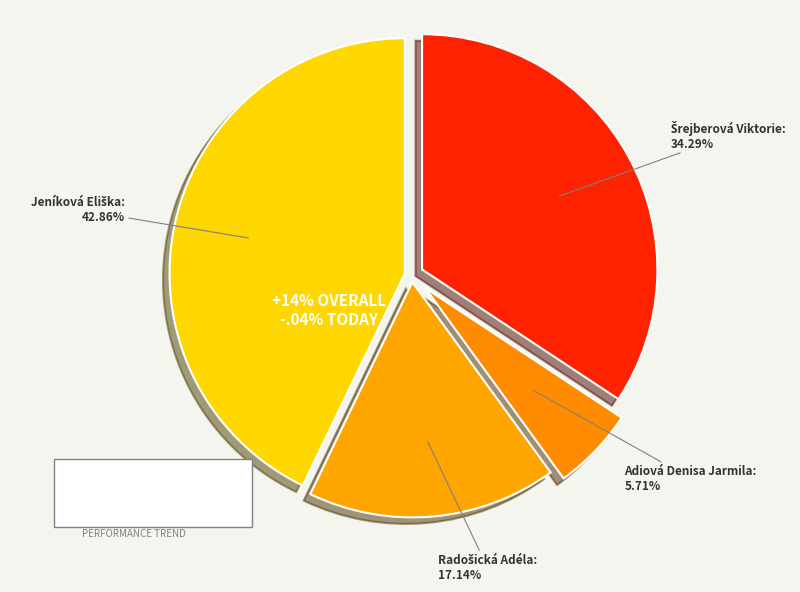

Which category has the biggest portion of the pie?

Jeníková Eliška